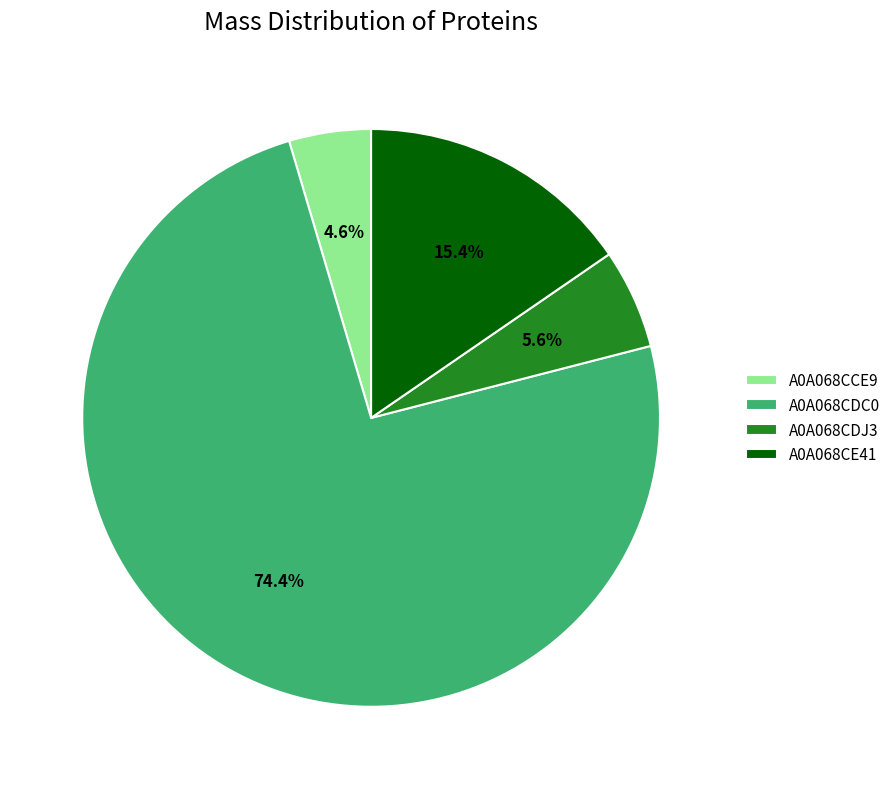

Which slice is the largest?

A0A068CDC0